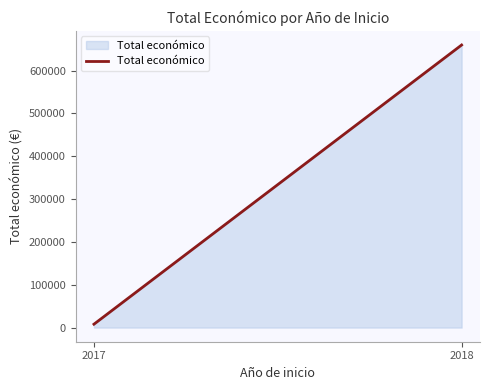

Reading right to left, list all the values displayed in this chart.

659946	7960